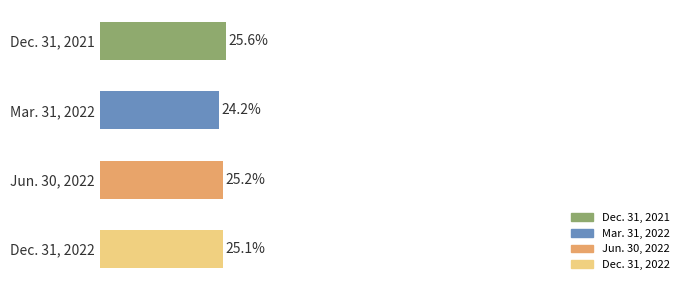

Does the chart contain any negative values?

No